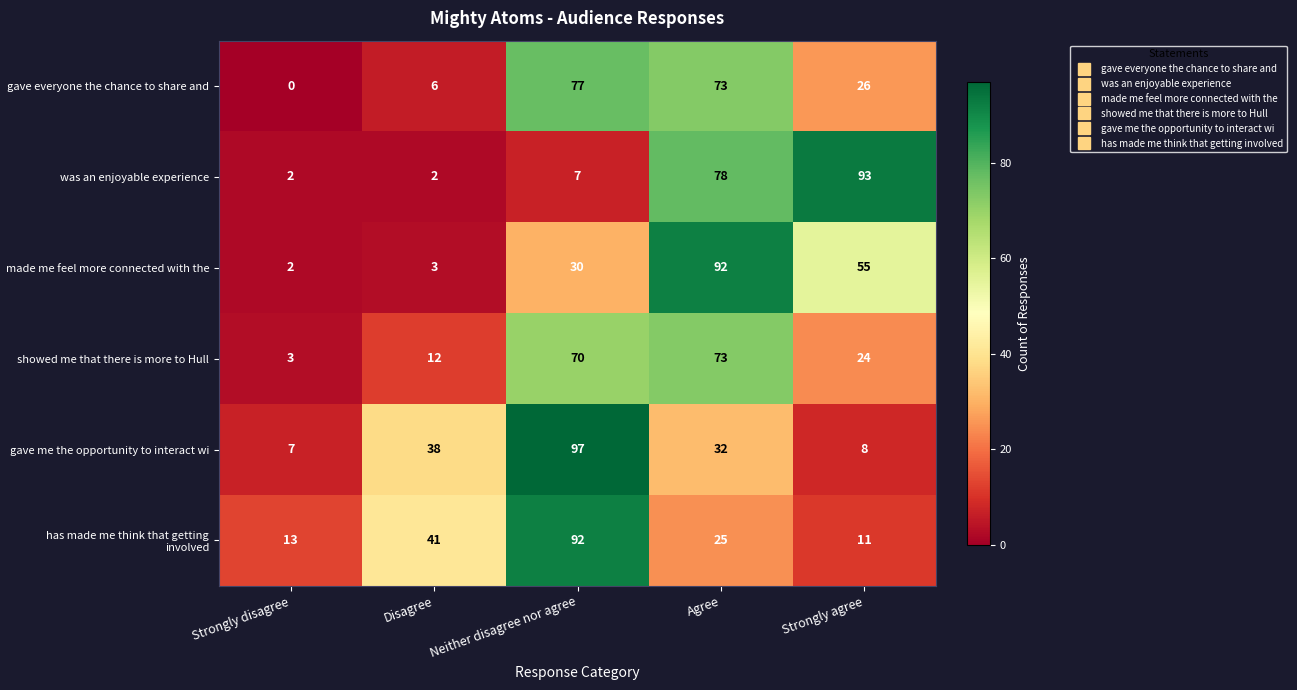

How many values in the has made me think that getting involved series are below 25?

2